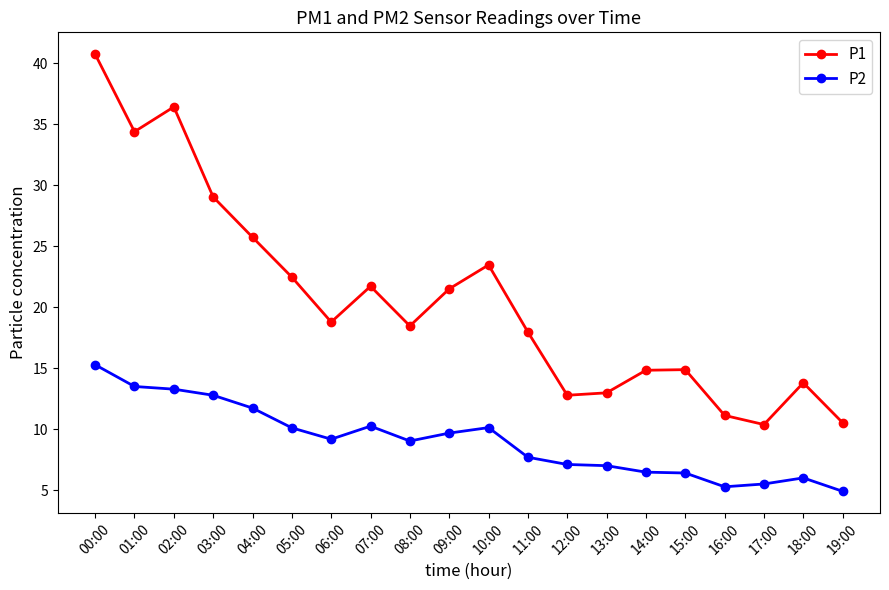

Which series has the widest spread of values?

P1